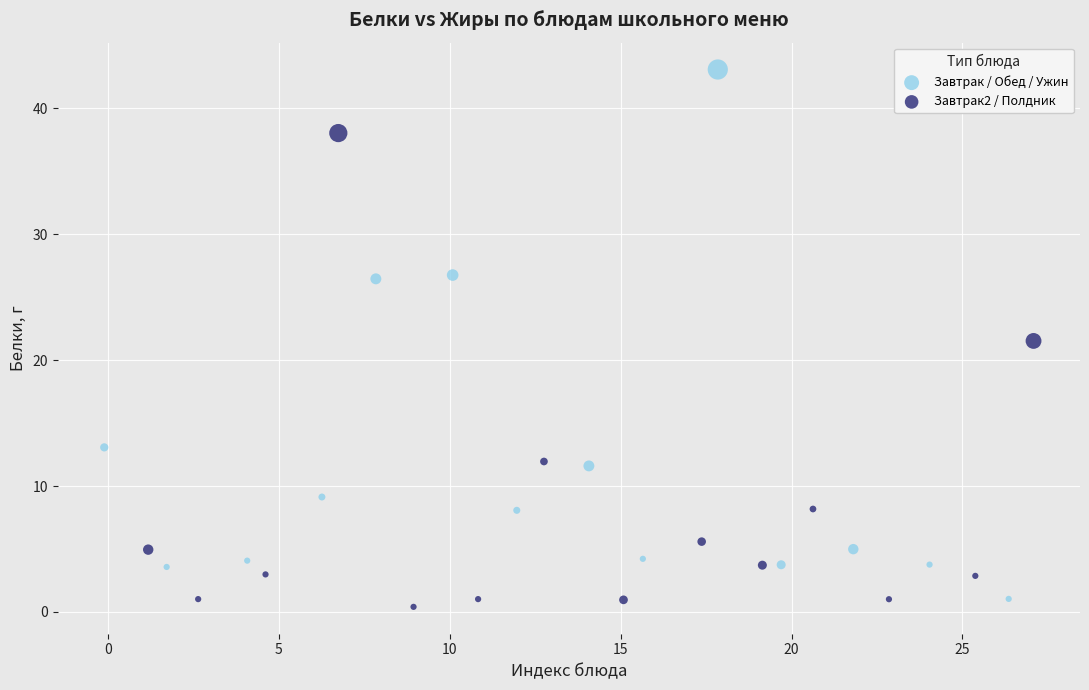

What are all the series names shown in the legend?

Завтрак / Обед / Ужин, Завтрак2 / Полдник